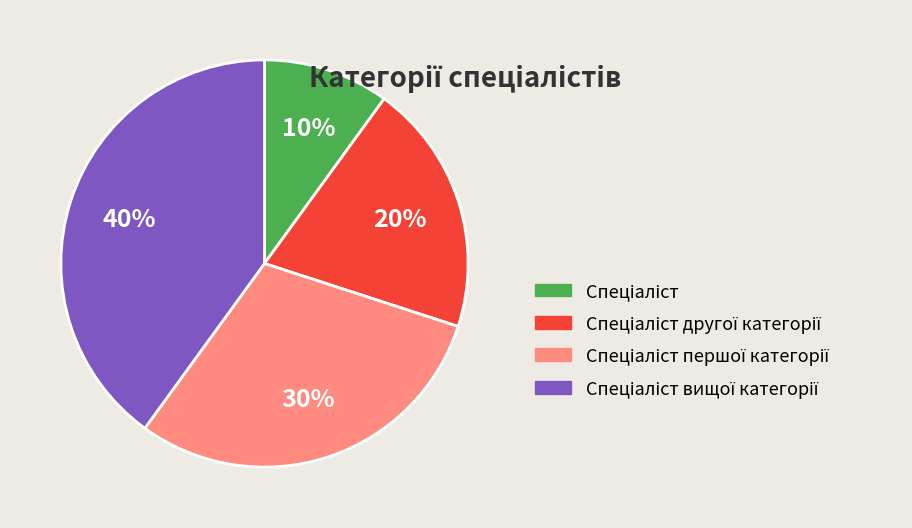

To the nearest percent, what is the difference between the largest and smallest slice percentages?

30%